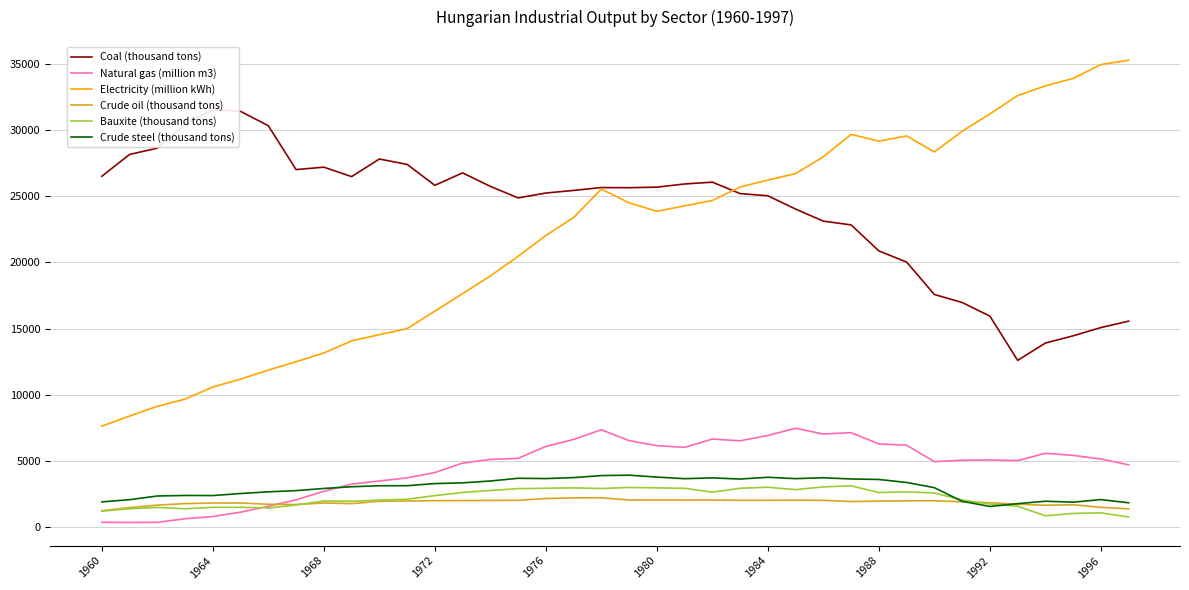

True or false: Coal (thousand tons) and Crude oil (thousand tons) intersect in this chart.

False